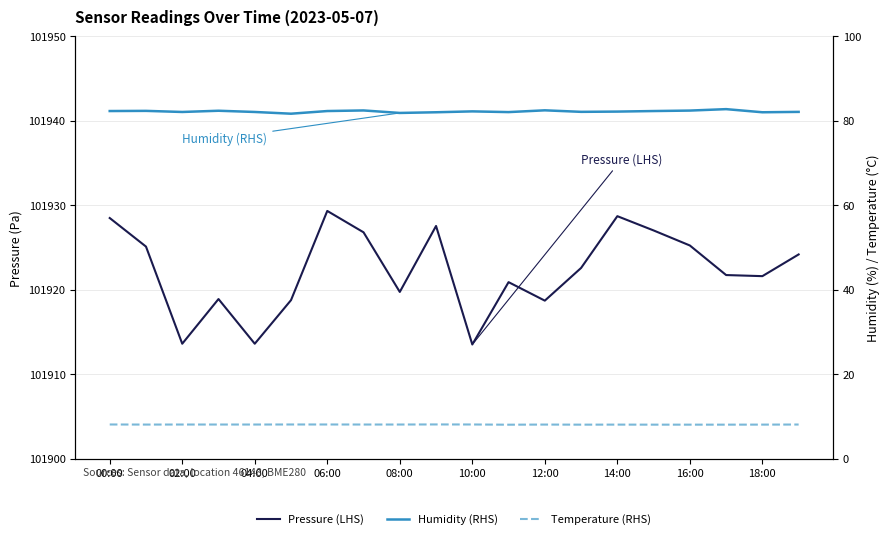

What is the sum of the Temperature (RHS) values at 10:00 and 02:00?

16.1